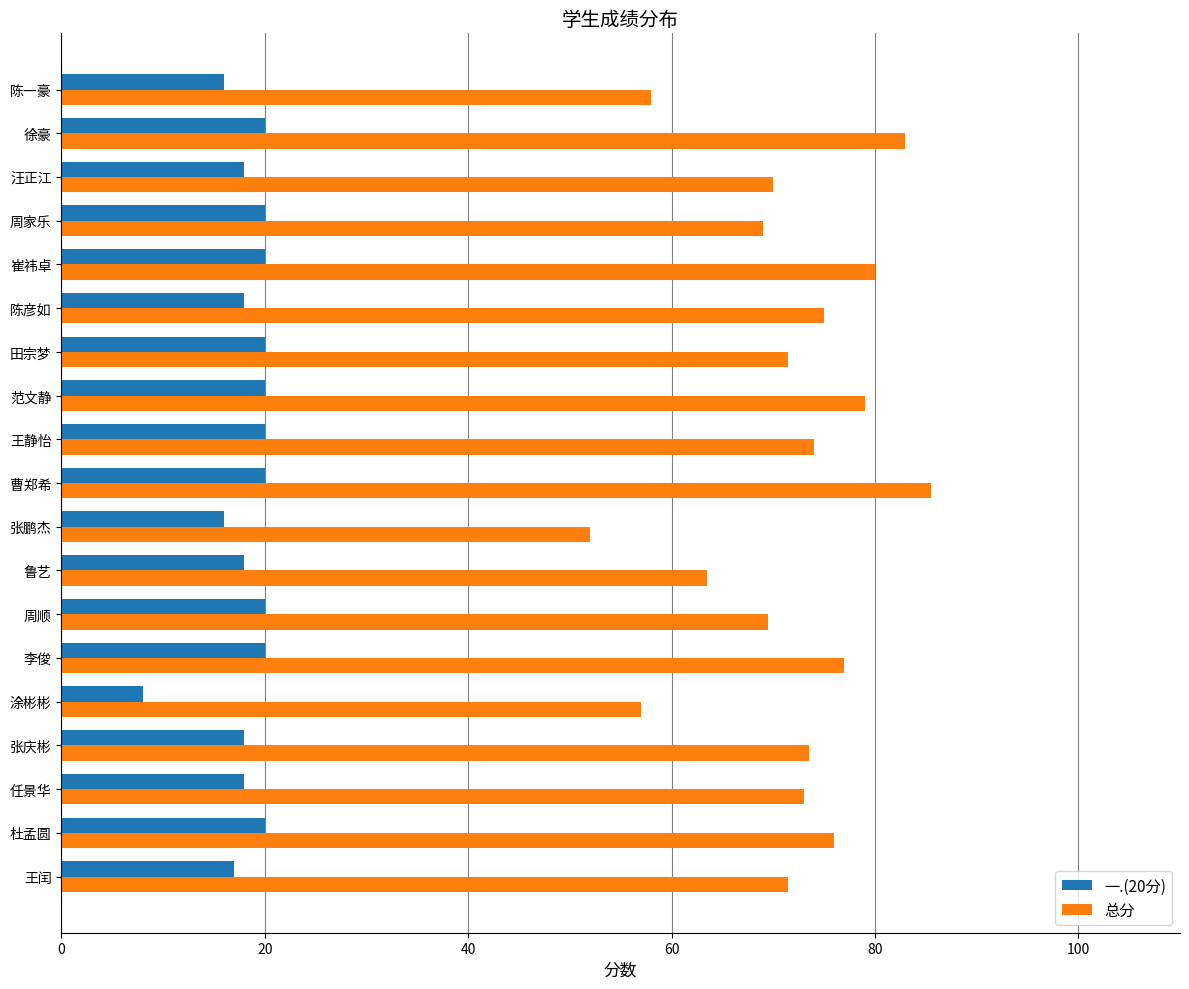

What is the spread (max minus min) of values at 王闰?

54.5